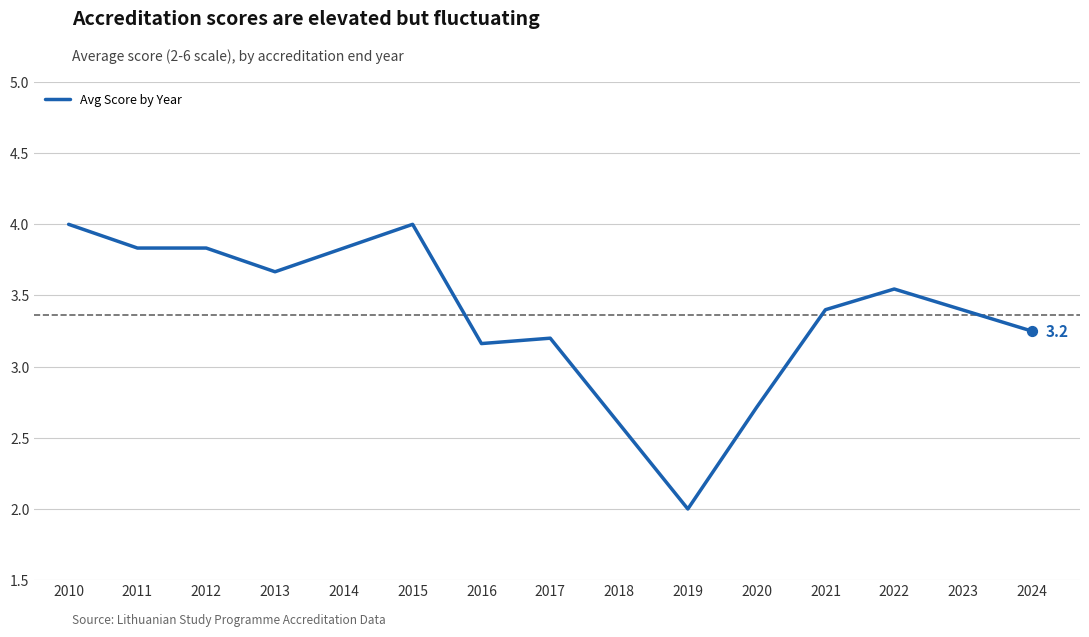

Between 2017 and 2016, which is larger?

2017